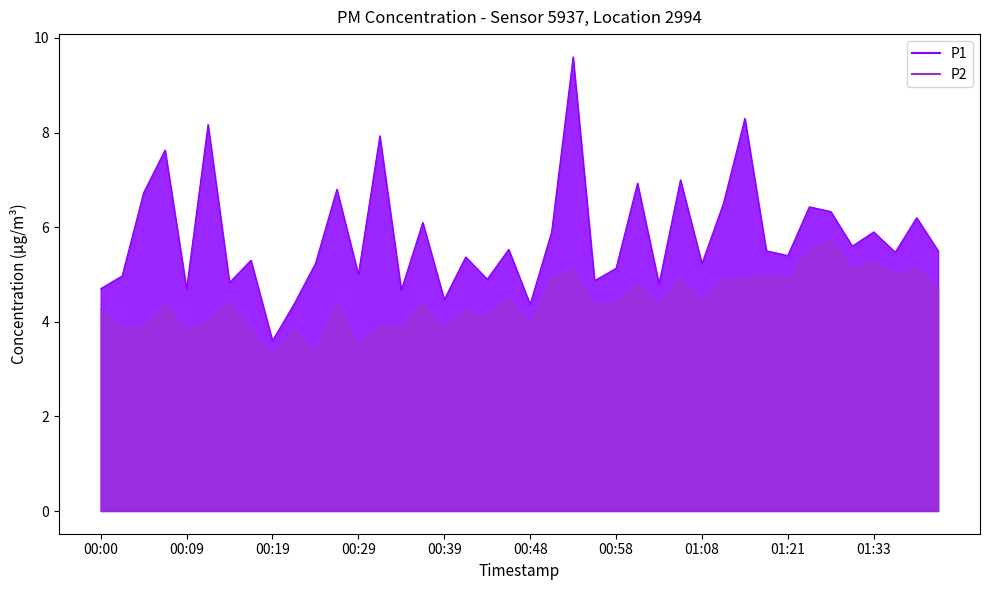

How many lines are shown in the chart?

2